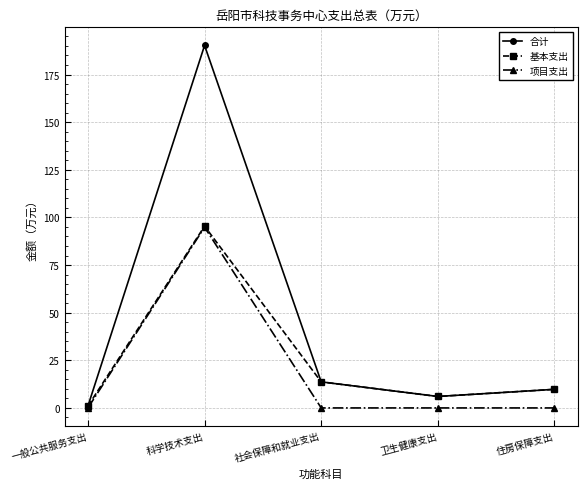

Is the value of 基本支出 at 科学技术支出 greater than the value of 项目支出 at 住房保障支出?

Yes